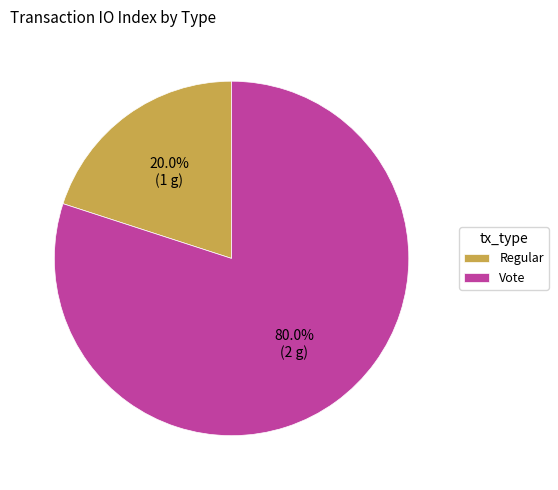

What is the smallest slice in the pie chart?

Regular